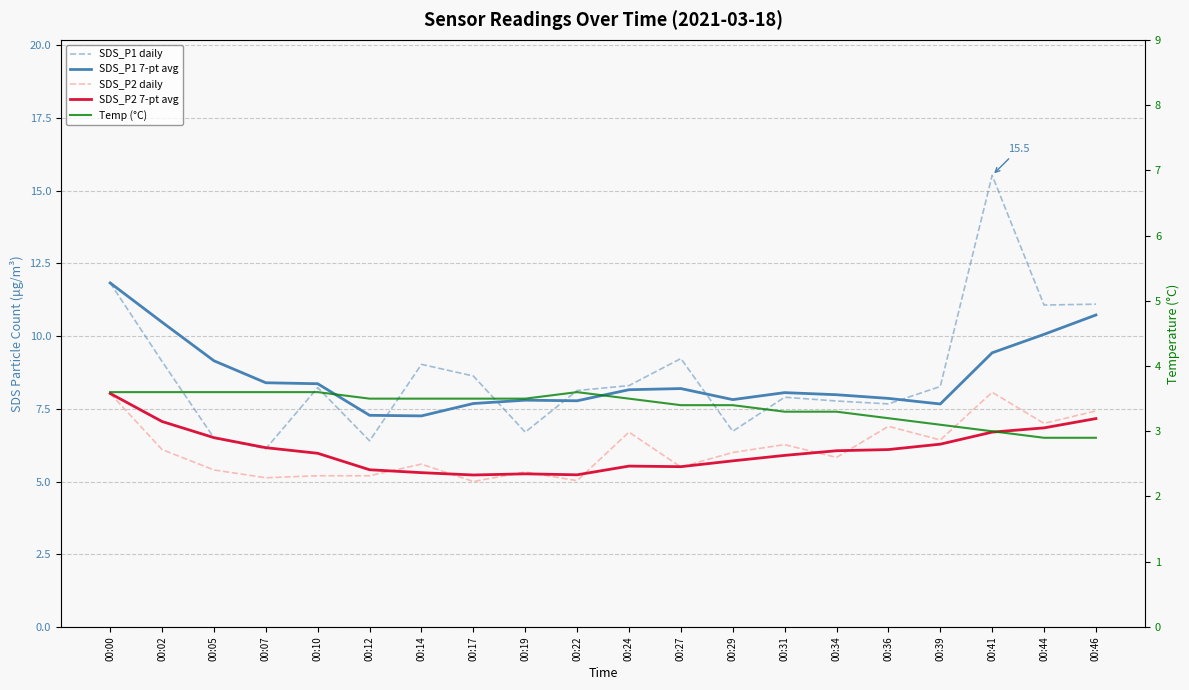

The SDS_P2 7-pt avg series shows 8.8 at 00:14. True or false?

False